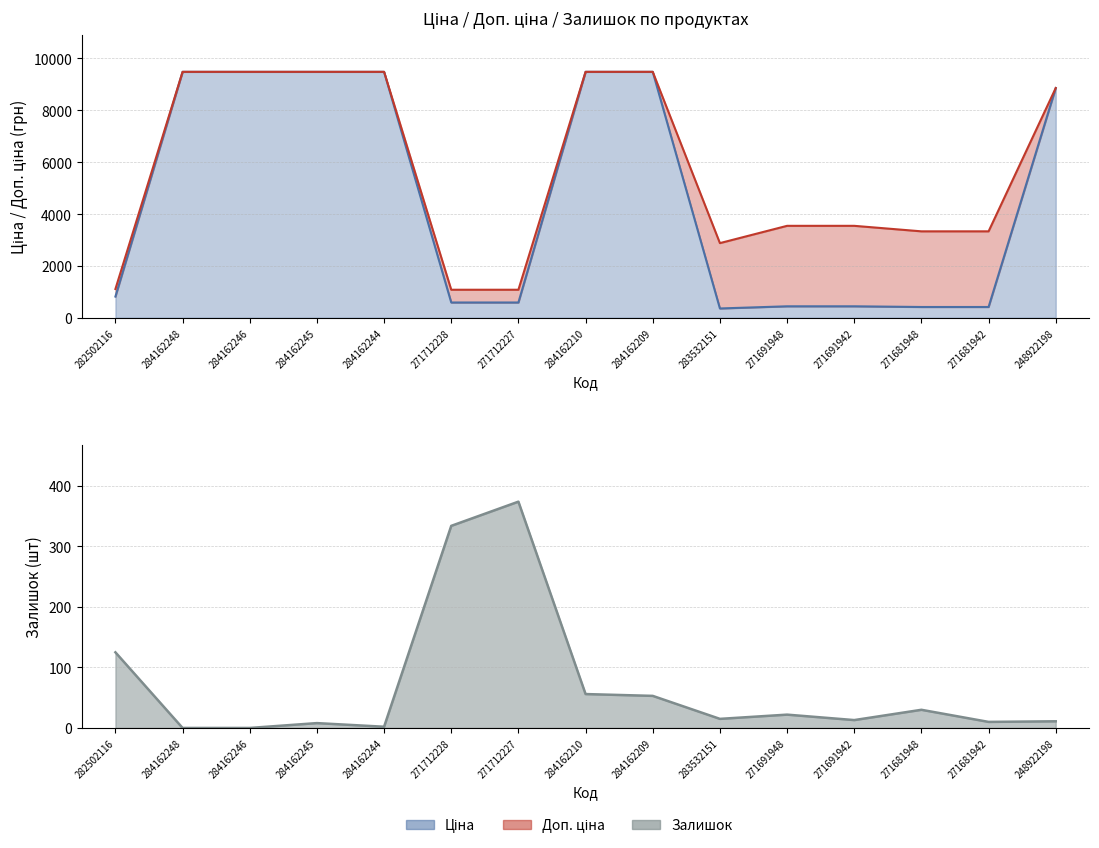

The value of Ціна at 271712227 is 589.9. True or false?

True